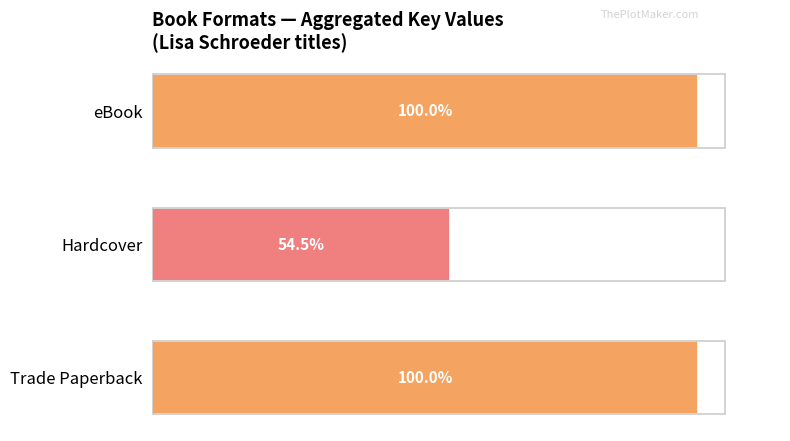

Does the chart contain any negative values?

No